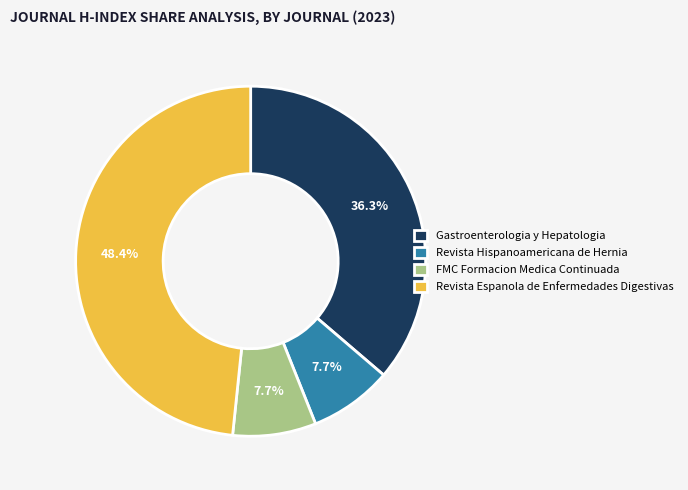

Is Revista Espanola de Enfermedades Digestivas the majority of the pie?

No